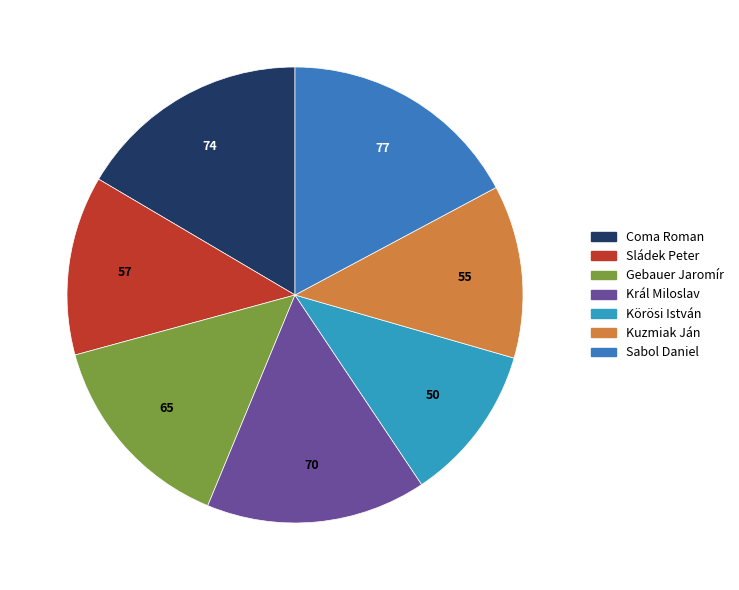

Does Král Miloslav represent more than half of the total?

No